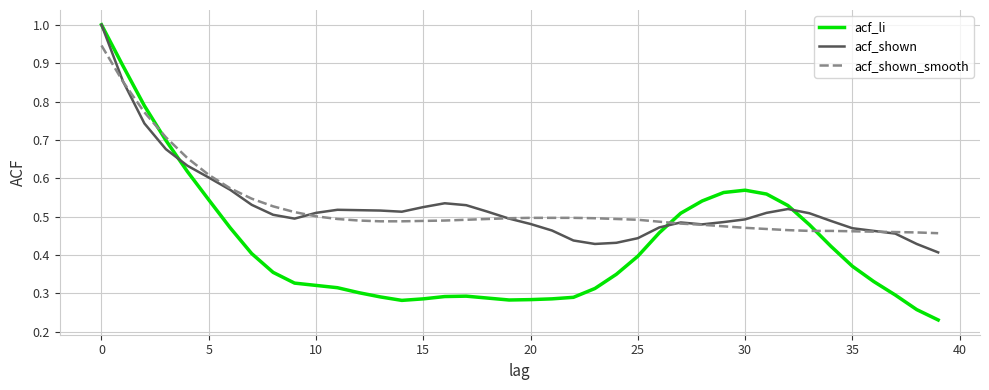

Which series has the largest range (max minus min)?

acf_li